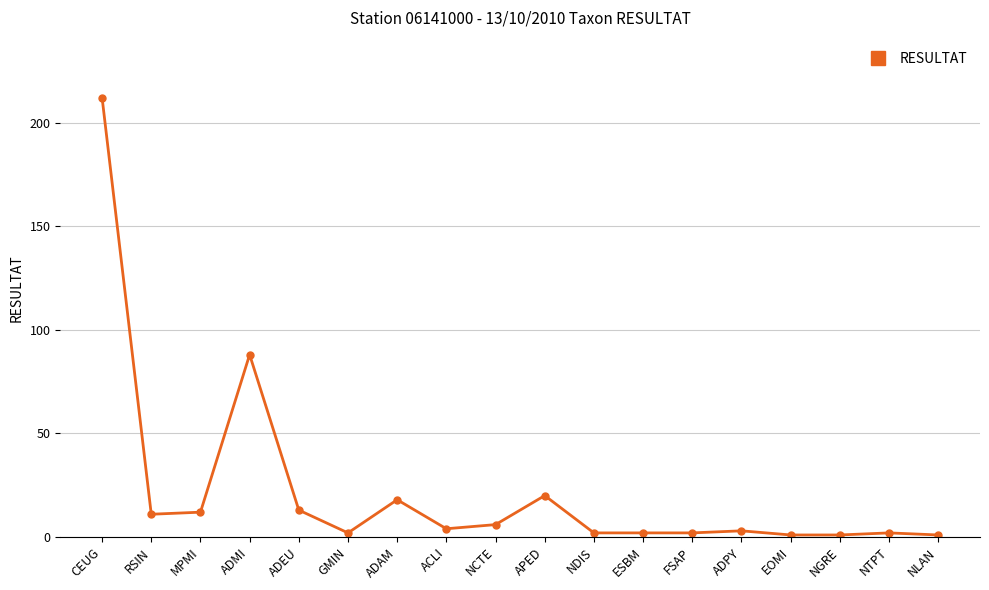

Between ADAM and CEUG, which is larger?

CEUG